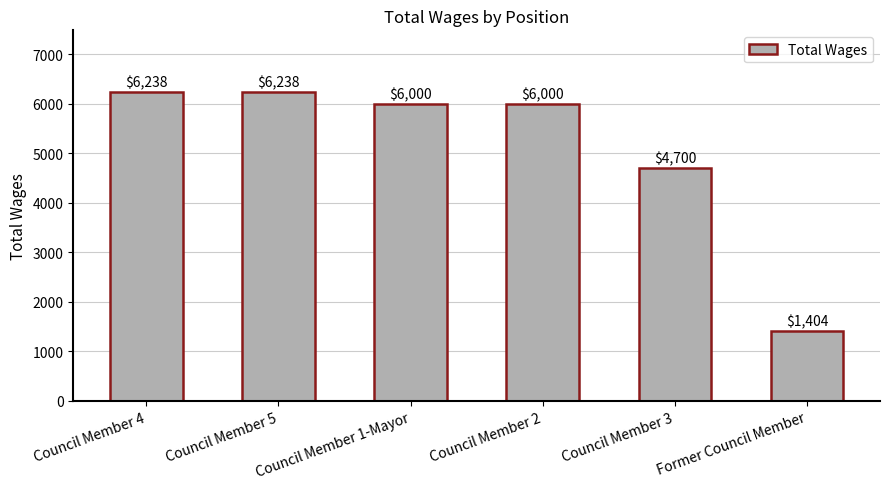

What is the approximate value at Council Member 4, to the nearest 50?

6250